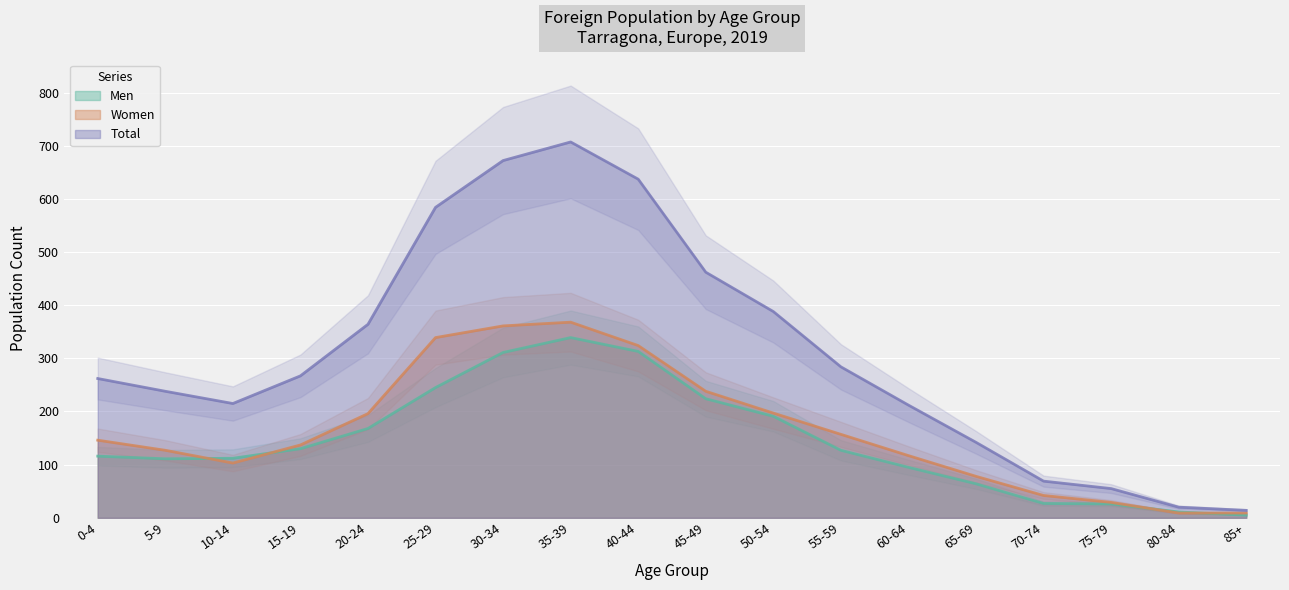

Reading left to right, transcribe all the data shown in this chart.

Men: 0-4=116	5-9=111	10-14=112	15-19=130	20-24=168	25-29=245	30-34=311	35-39=339	40-44=313	45-49=224	50-54=191	55-59=127	60-64=95	65-69=64	70-74=27	75-79=26	80-84=11	85+=5
Women: 0-4=146	5-9=127	10-14=103	15-19=137	20-24=196	25-29=339	30-34=361	35-39=368	40-44=324	45-49=238	50-54=197	55-59=157	60-64=117	65-69=78	70-74=42	75-79=29	80-84=9	85+=9
Total: 0-4=262	5-9=238	10-14=215	15-19=267	20-24=364	25-29=584	30-34=672	35-39=707	40-44=637	45-49=462	50-54=388	55-59=284	60-64=212	65-69=142	70-74=69	75-79=55	80-84=20	85+=14